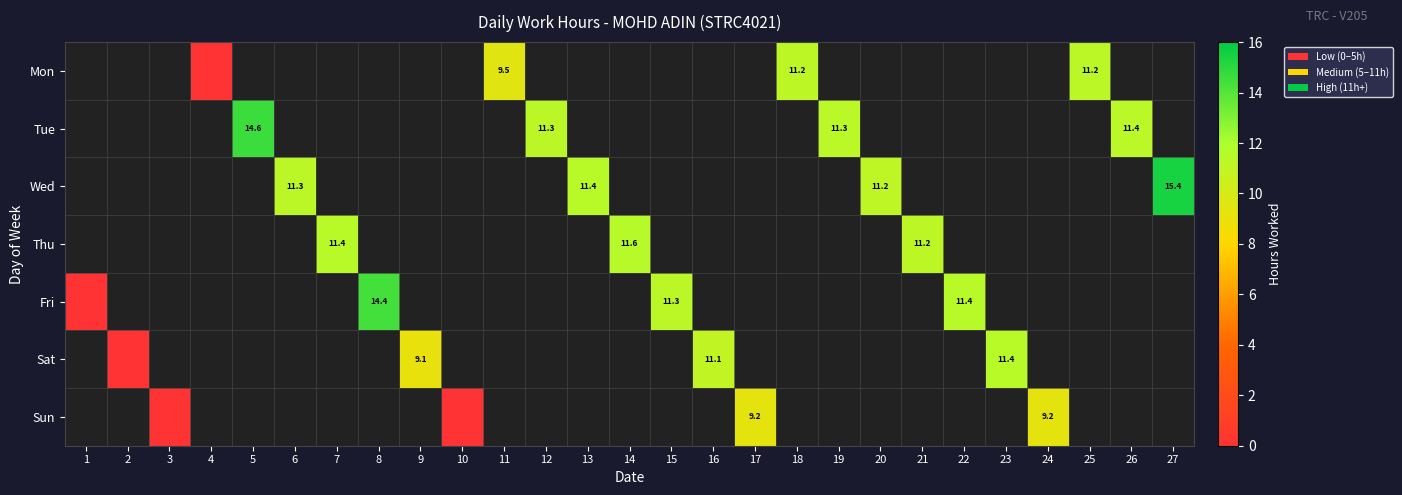

The value of Wed at 20 is 16.5. True or false?

False